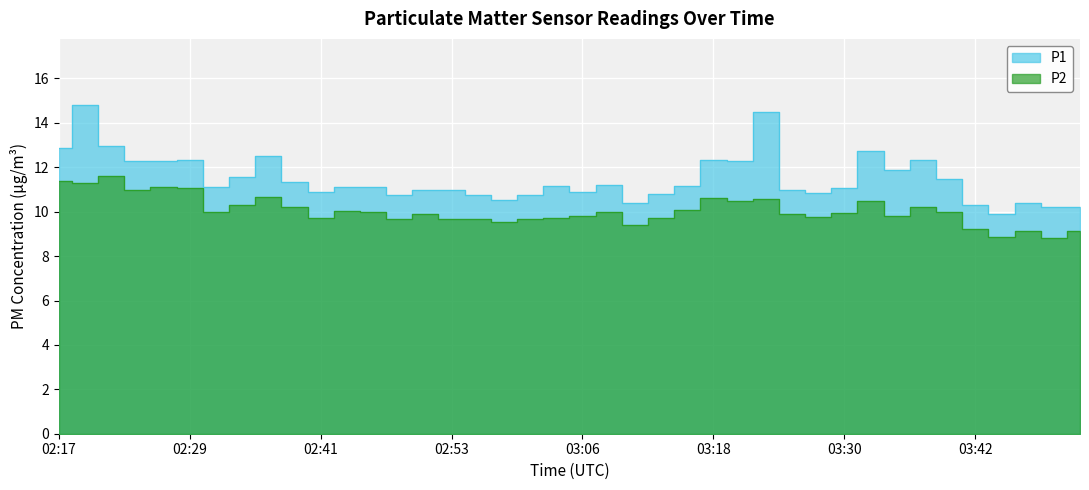

The P2 series shows 6.0 at 02:39. True or false?

False